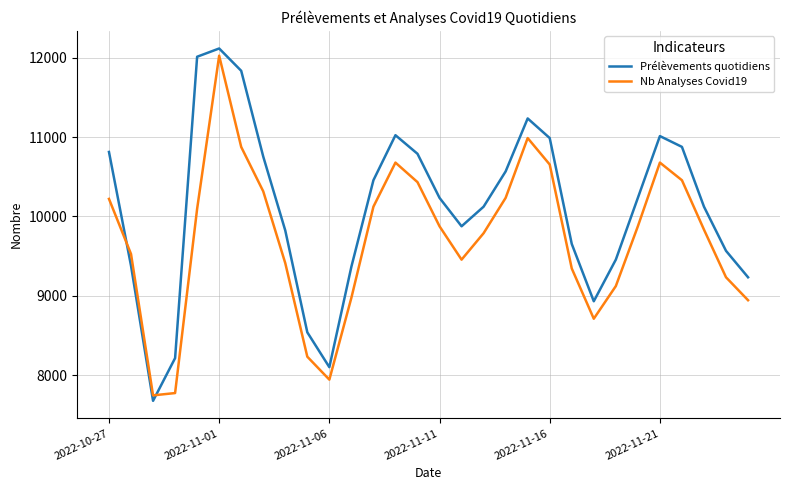

True or false: Nb Analyses Covid19 and Prélèvements quotidiens intersect in this chart.

True